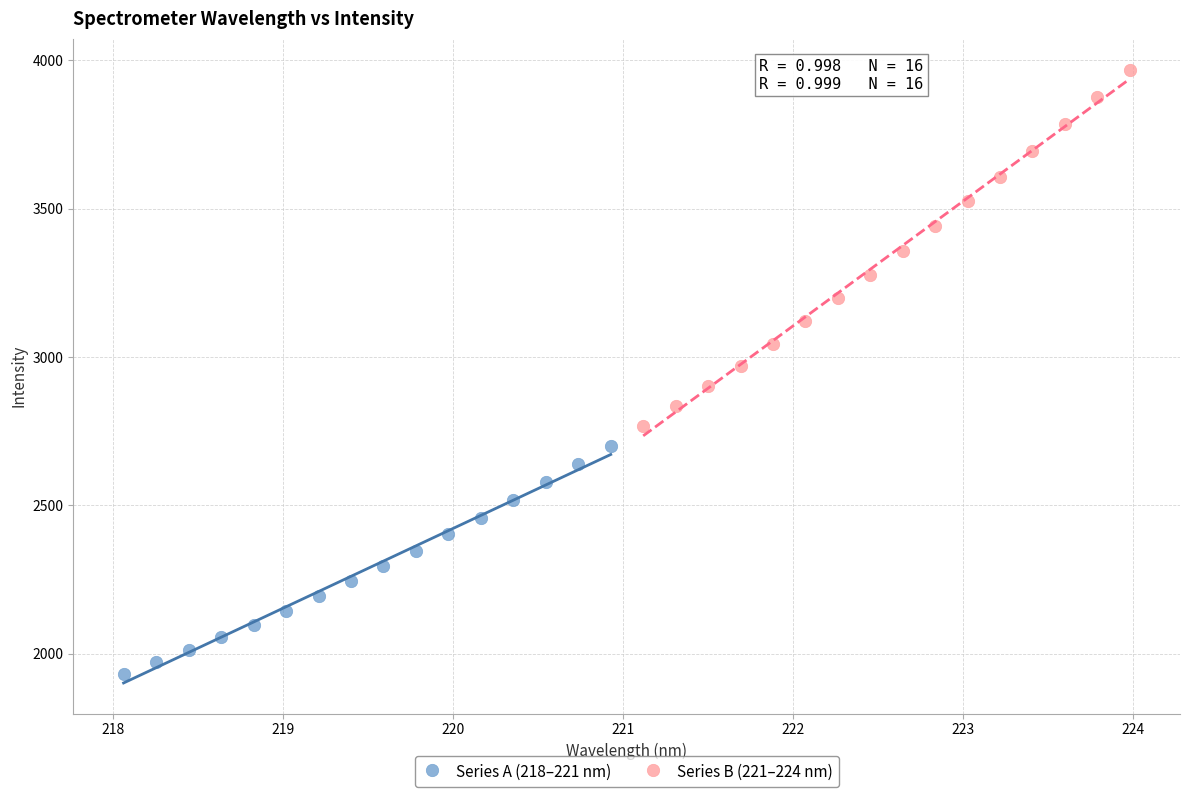

Which series has the largest Y range (max minus min)?

Series B (221–224 nm)